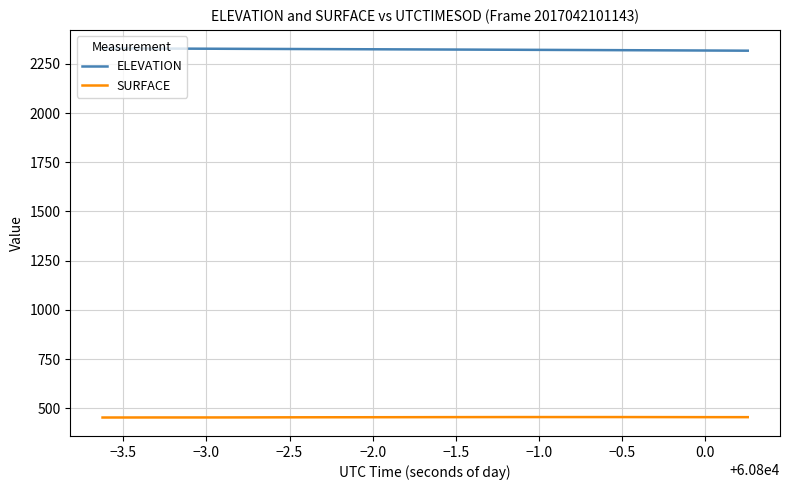

What is the difference between the maximum and second lowest values in the ELEVATION series?

11.5